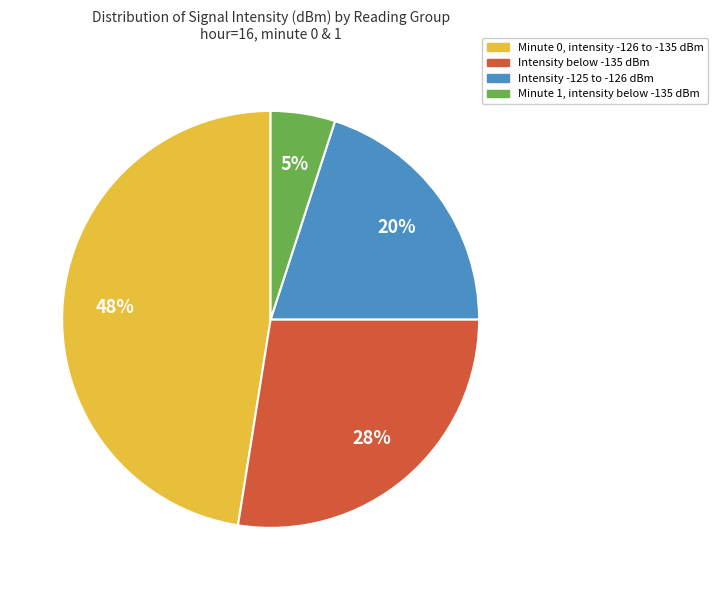

To the nearest percent, what is the average slice percentage?

25%